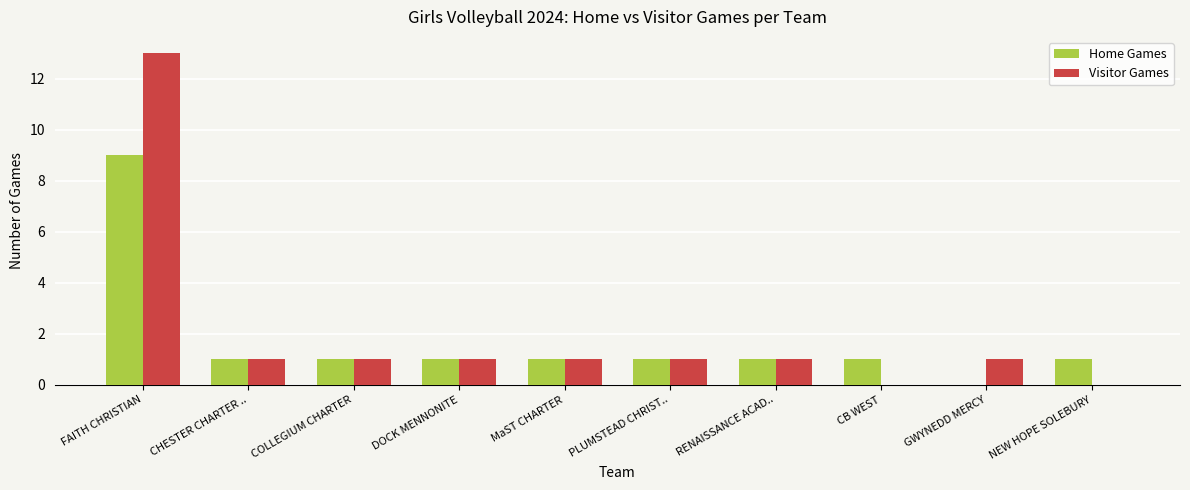

Reading left to right, transcribe all the data shown in this chart.

Home Games: FAITH CHRISTIAN=9	CHESTER CHARTER ..=1	COLLEGIUM CHARTER=1	DOCK MENNONITE=1	MaST CHARTER=1	PLUMSTEAD CHRIST..=1	RENAISSANCE ACAD..=1	CB WEST=1	GWYNEDD MERCY=0	NEW HOPE SOLEBURY=1
Visitor Games: FAITH CHRISTIAN=13	CHESTER CHARTER ..=1	COLLEGIUM CHARTER=1	DOCK MENNONITE=1	MaST CHARTER=1	PLUMSTEAD CHRIST..=1	RENAISSANCE ACAD..=1	CB WEST=0	GWYNEDD MERCY=1	NEW HOPE SOLEBURY=0